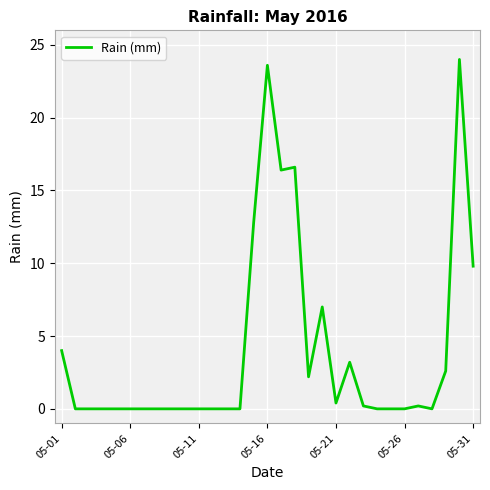

Reading right to left, extract all data points from this chart.

9.8	24.0	2.6	0.0	0.2	0.0	0.0	0.0	0.2	3.2	0.4	7.0	2.2	16.6	16.4	23.6	12.8	0.0	0.0	0.0	0.0	0.0	0.0	0.0	0.0	0.0	0.0	0.0	0.0	0.0	4.0